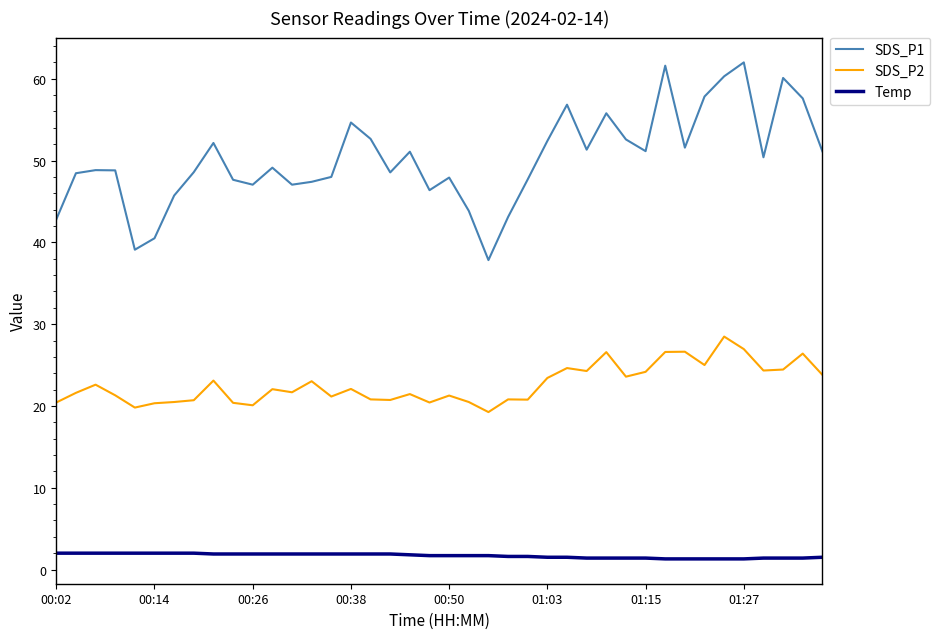

What is the average value of the Temp series?

1.7